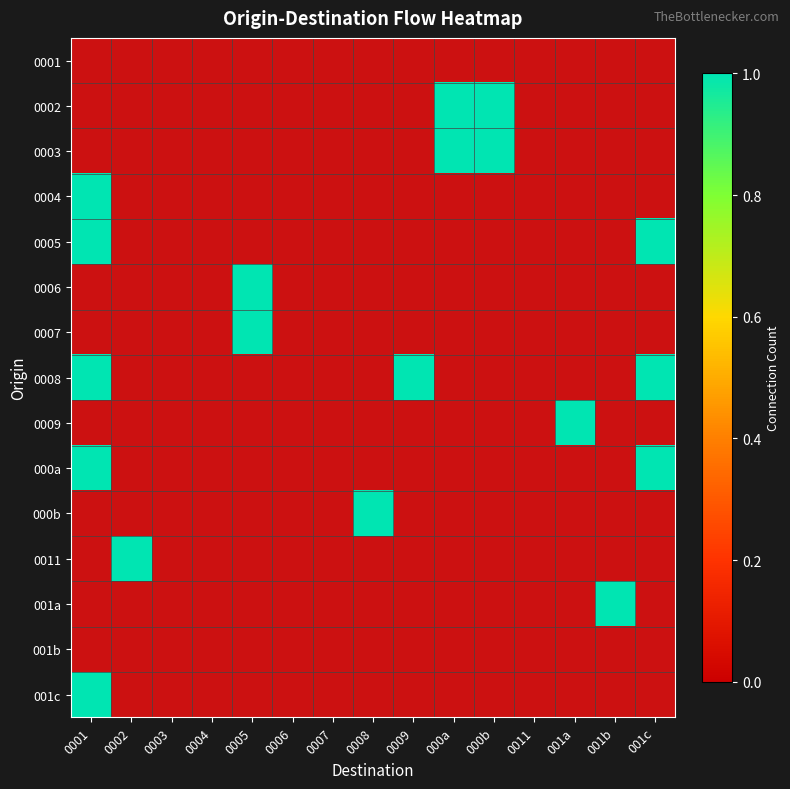

What is the difference between the second highest and second lowest values in the 0002 series?

1